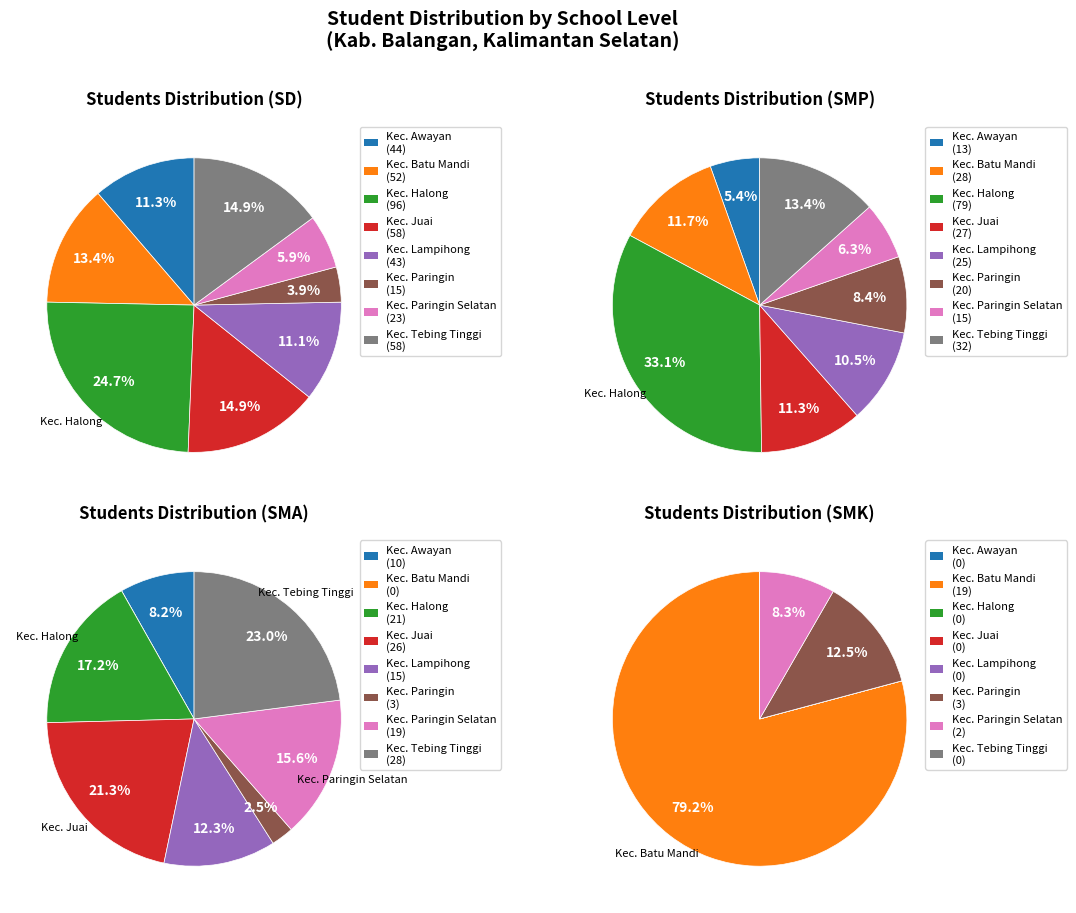

Which slice is the largest?

Kec. Halong